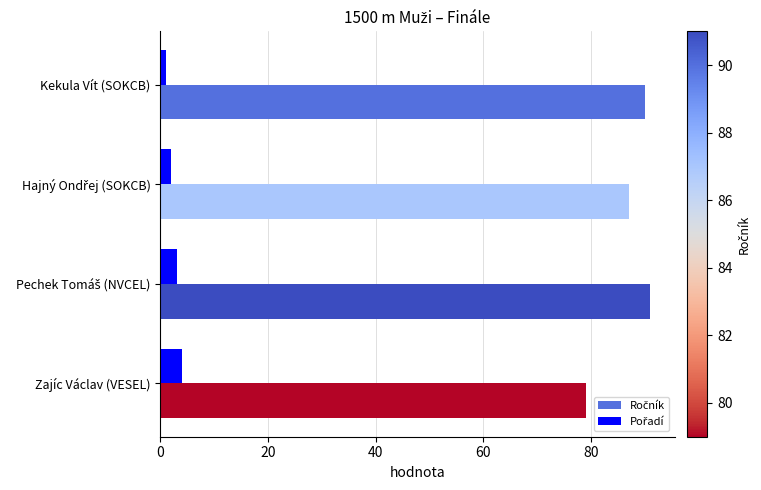

What is the greatest value displayed?

91